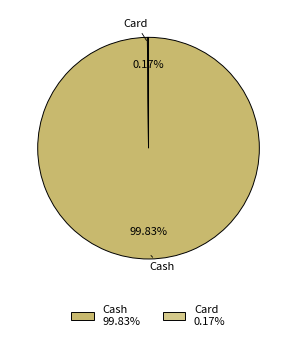

Which slice is the largest?

Cash